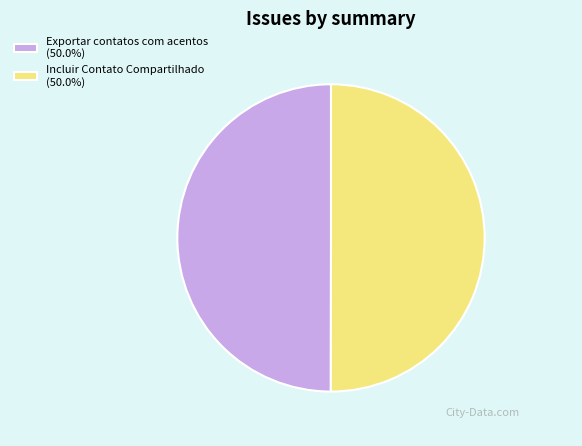

Approximately how many times larger is the value at Exportar contatos com acentos (50.0%) compared to Incluir Contato Compartilhado (50.0%)?

1.0